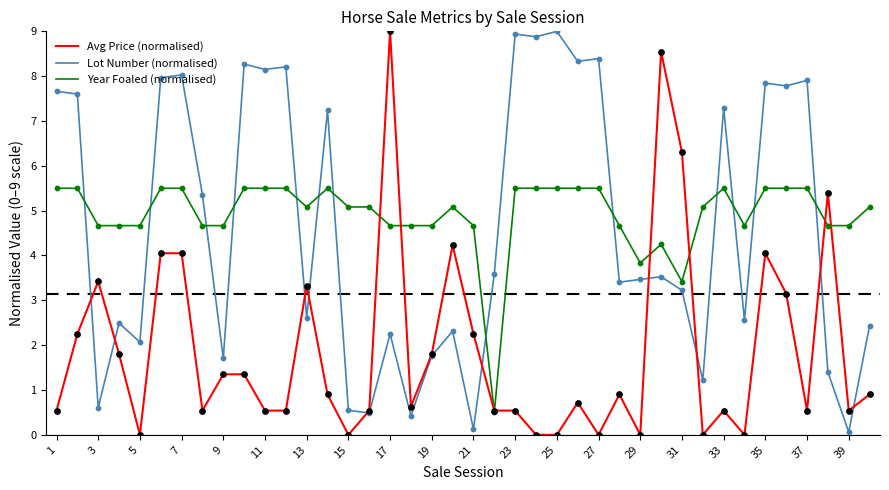

What is the maximum value shown in the chart?

9.0